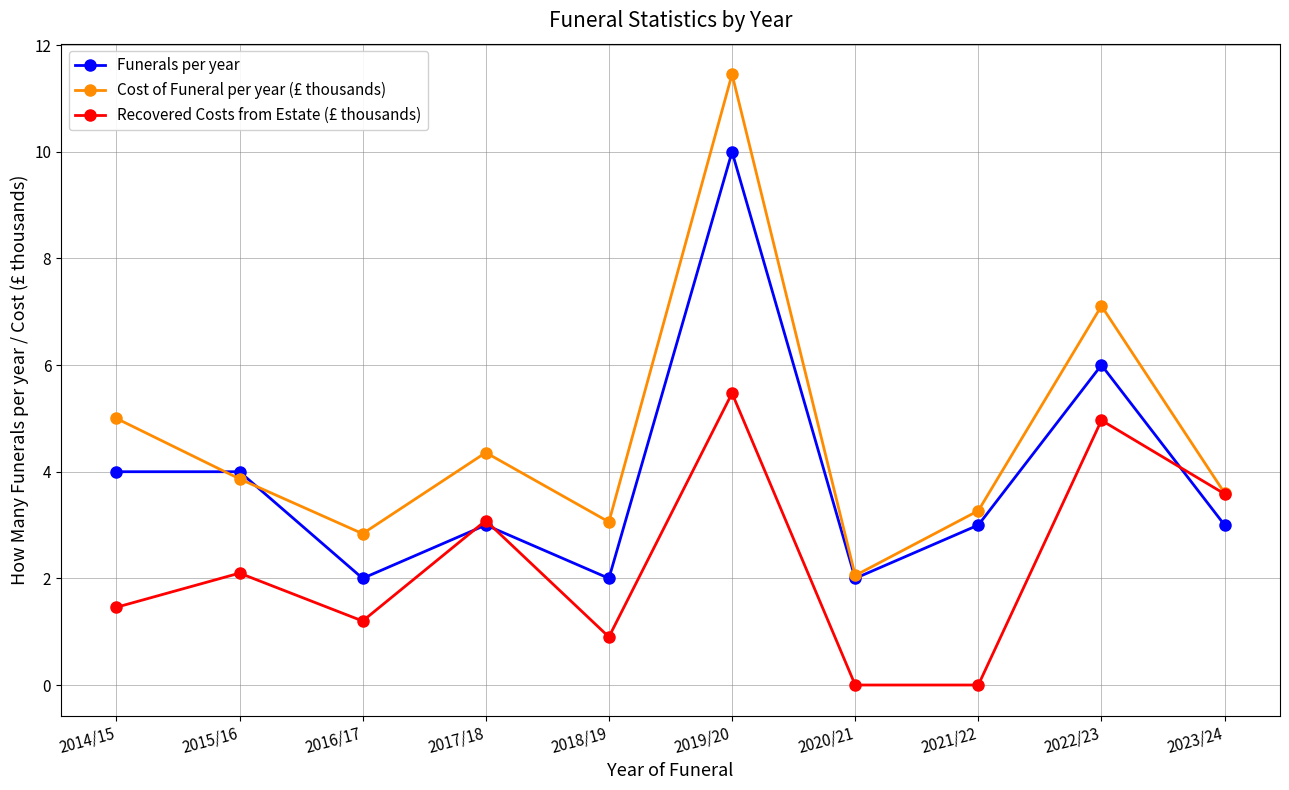

Between which two adjacent categories do Funerals per year and Cost of Funeral per year (£ thousands) first intersect?

2014/15 and 2015/16